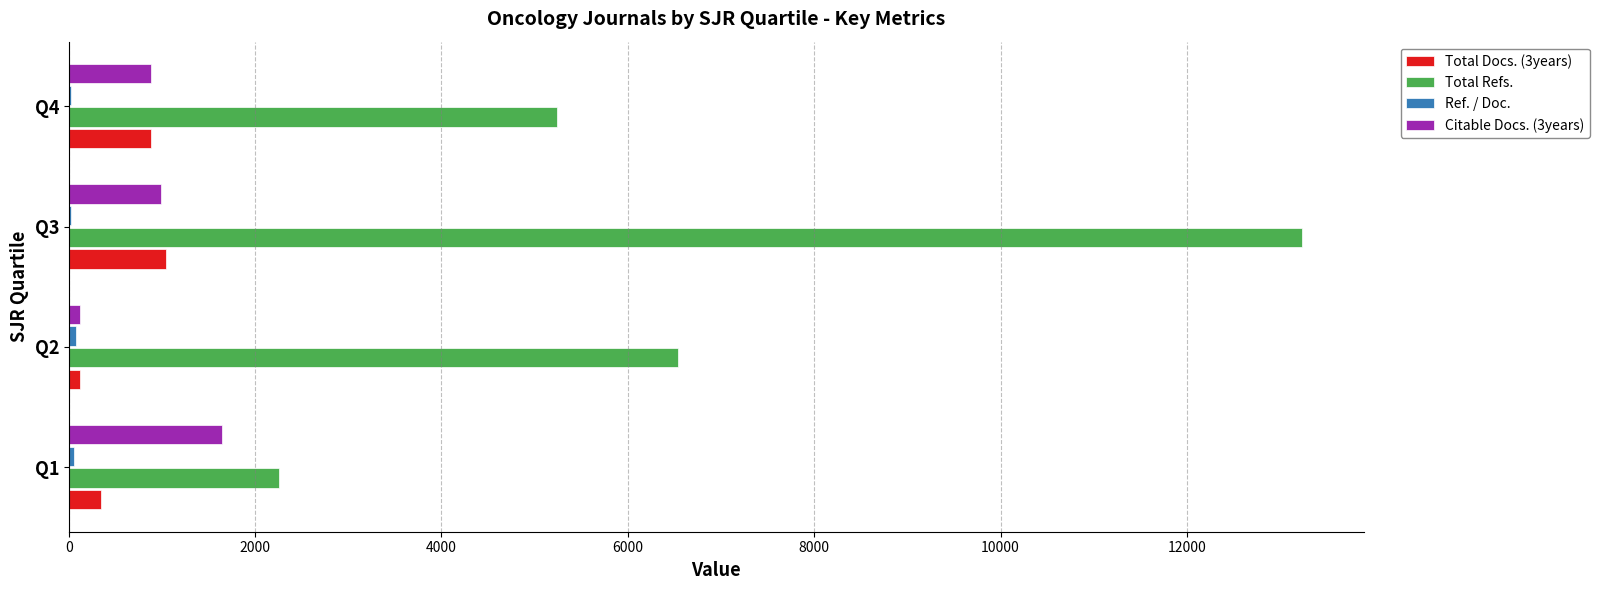

What is the maximum value for Total Refs.?

13236